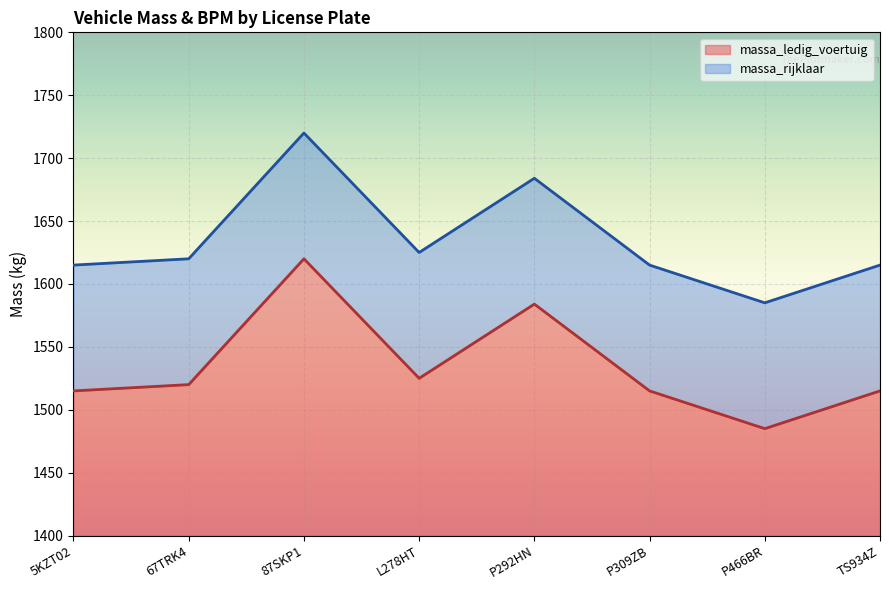

Which series has the largest range (max minus min)?

massa_ledig_voertuig